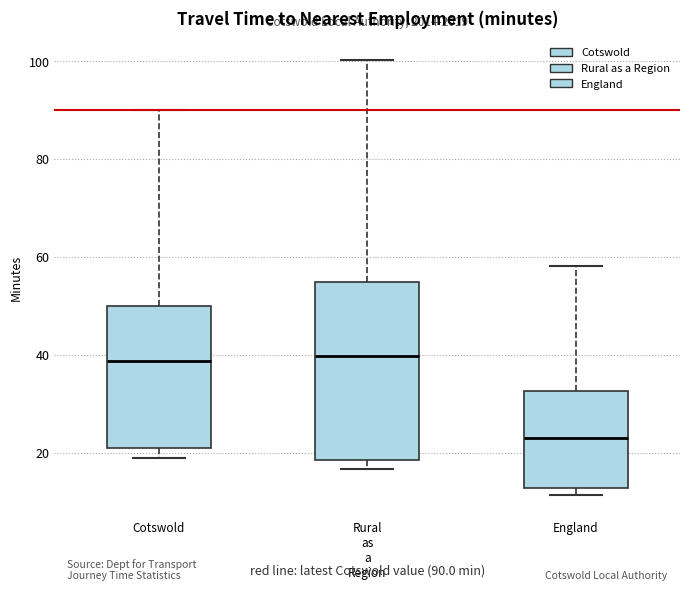

Which box is the tallest, from its lower edge to its upper edge?

Rural as a Region